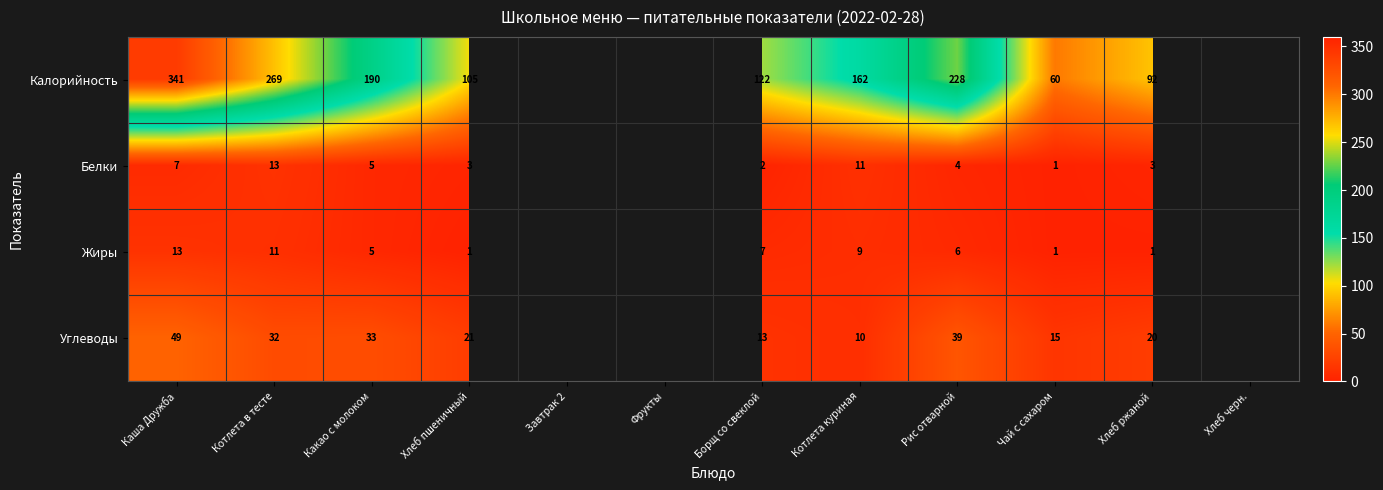

Is the value of Углеводы at Борщ со свеклой greater than the value of Калорийность at Какао с молоком?

No